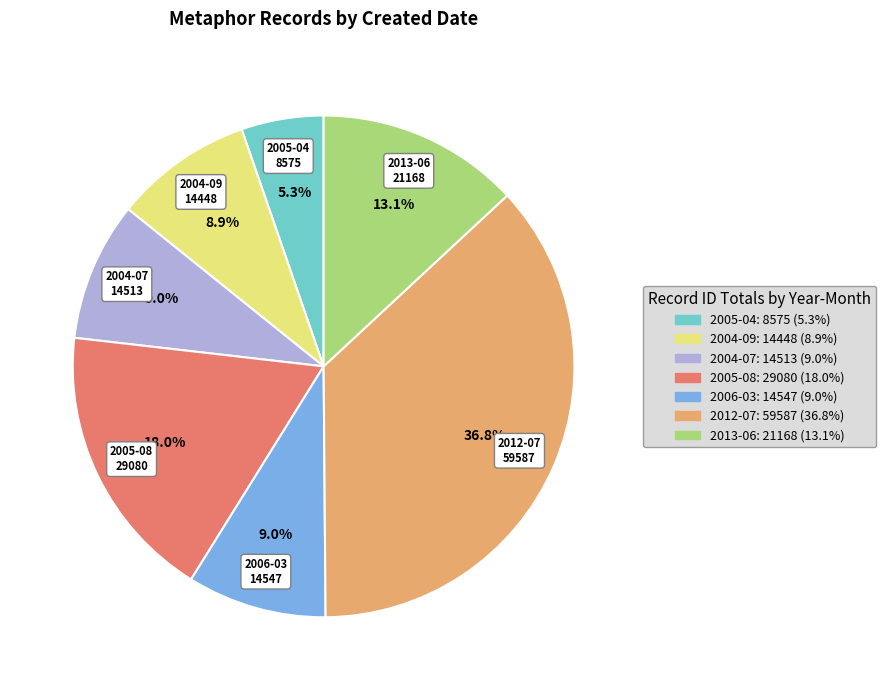

Is there a majority slice in this chart?

No